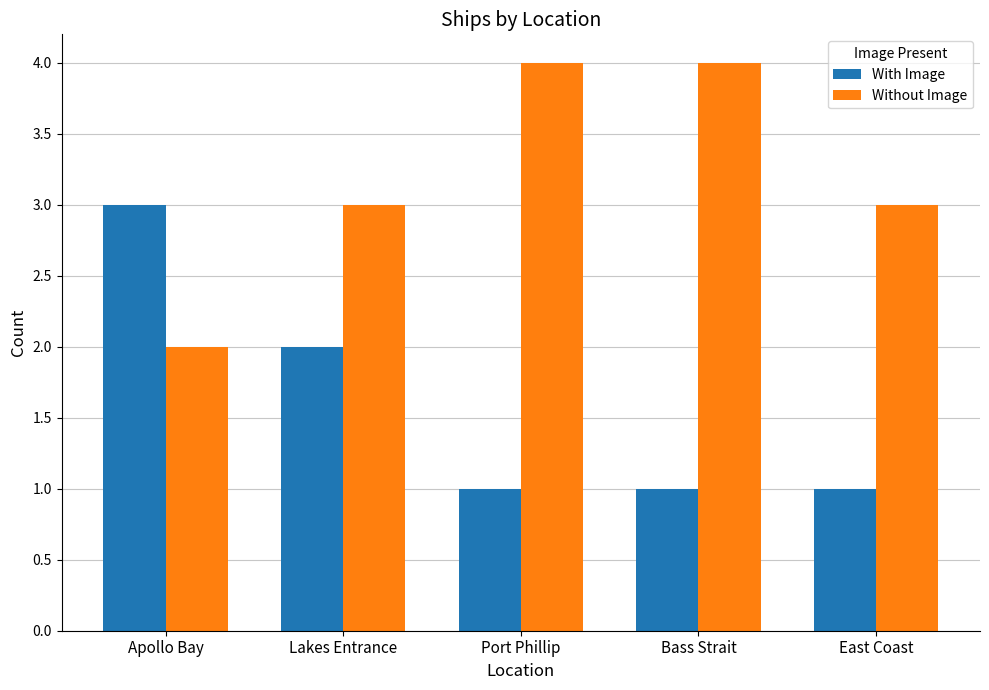

Which series has the largest total across all categories?

Without Image